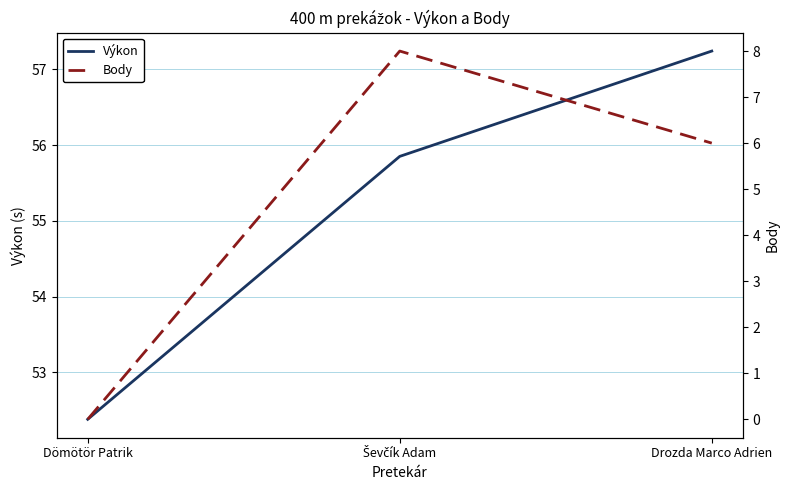

Rank the categories by Výkon value from highest to lowest.

Drozda Marco Adrien, Ševčík Adam, Dömötör Patrik